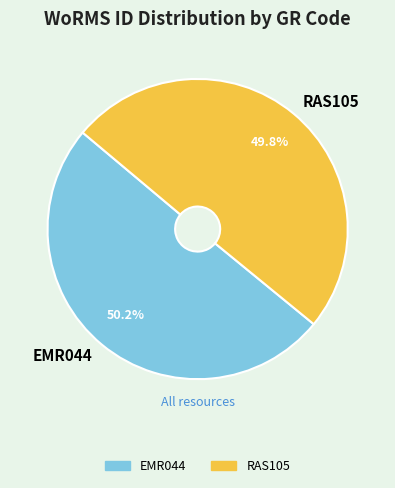

Is it true that EMR044 is 37% of the pie?

False